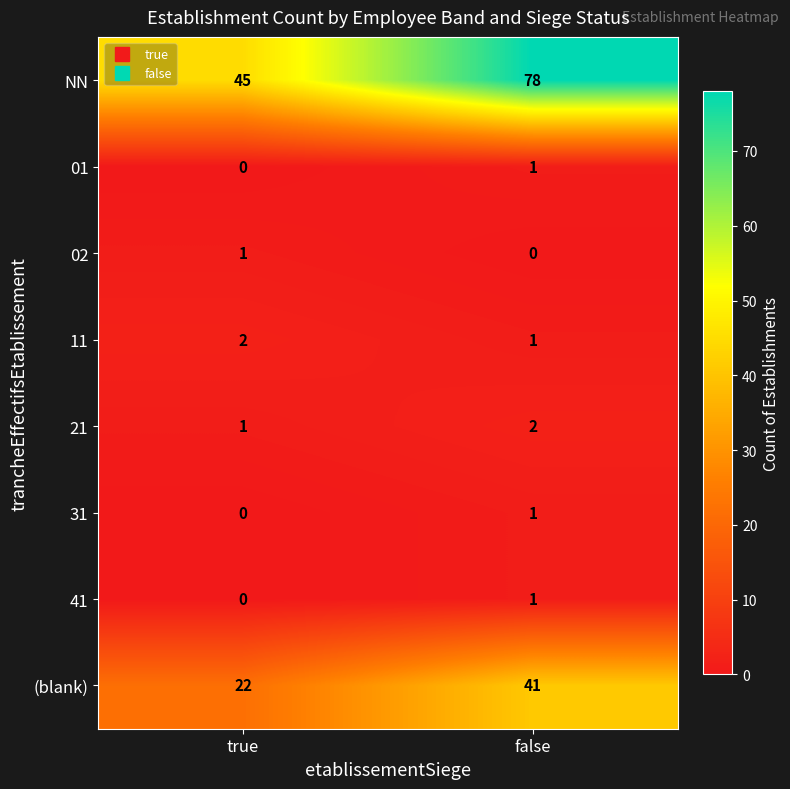

At which label is 21 closest to 1?

true